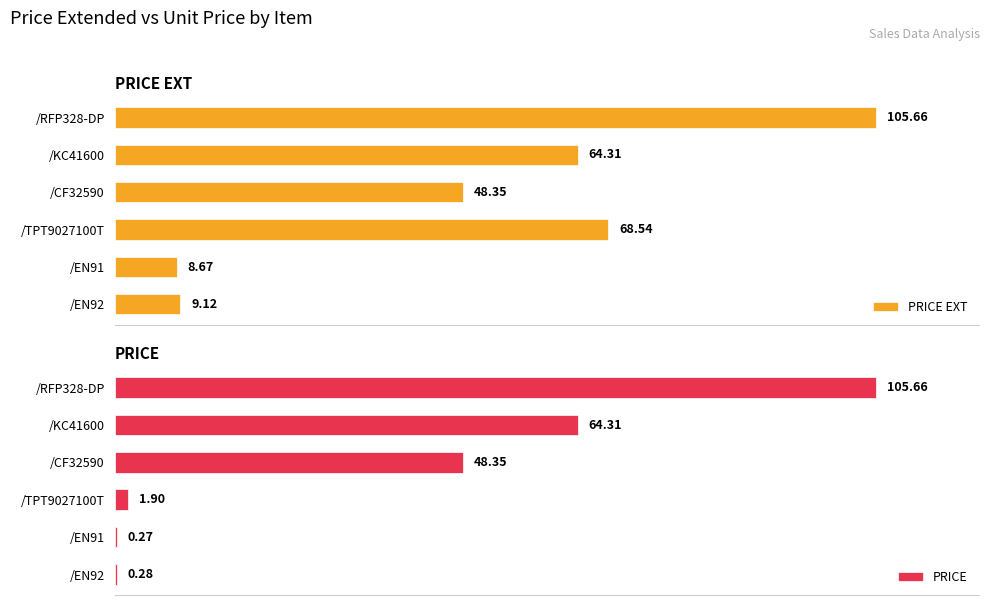

The value of PRICE EXT at /EN92 is 9.1. True or false?

True